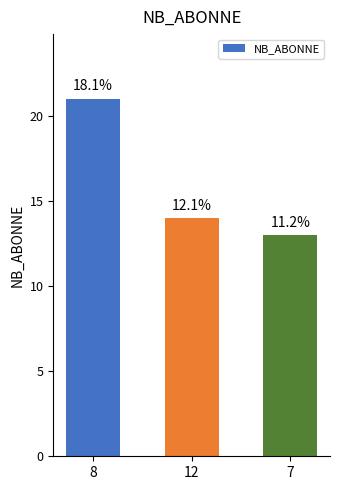

How many bars are there in total?

3